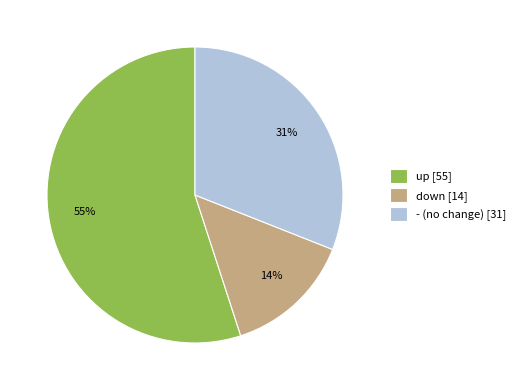

Does up account for over 50% of the chart?

Yes